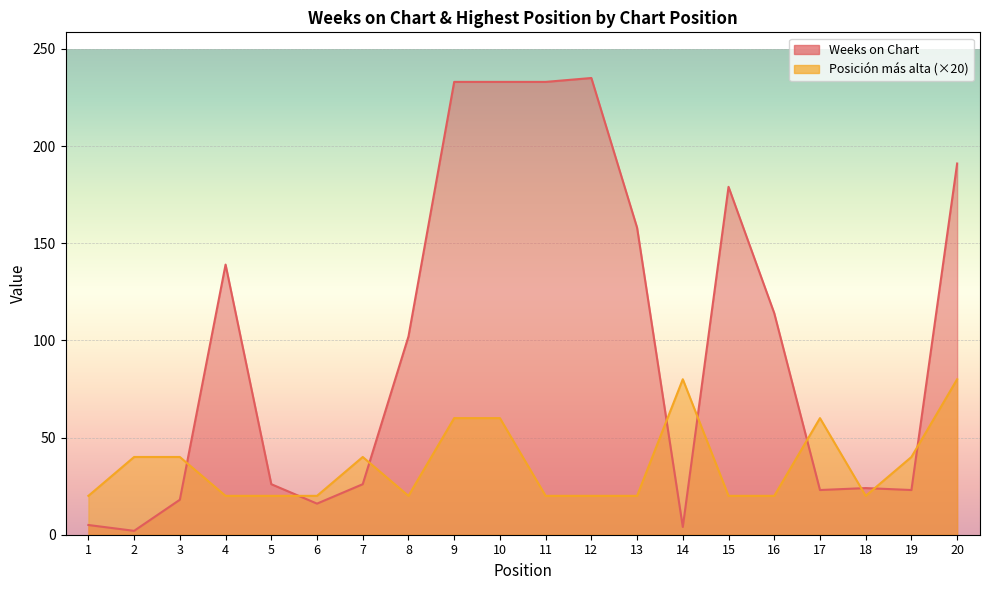

What are all the series names shown in the legend?

Weeks on Chart, Posición más alta